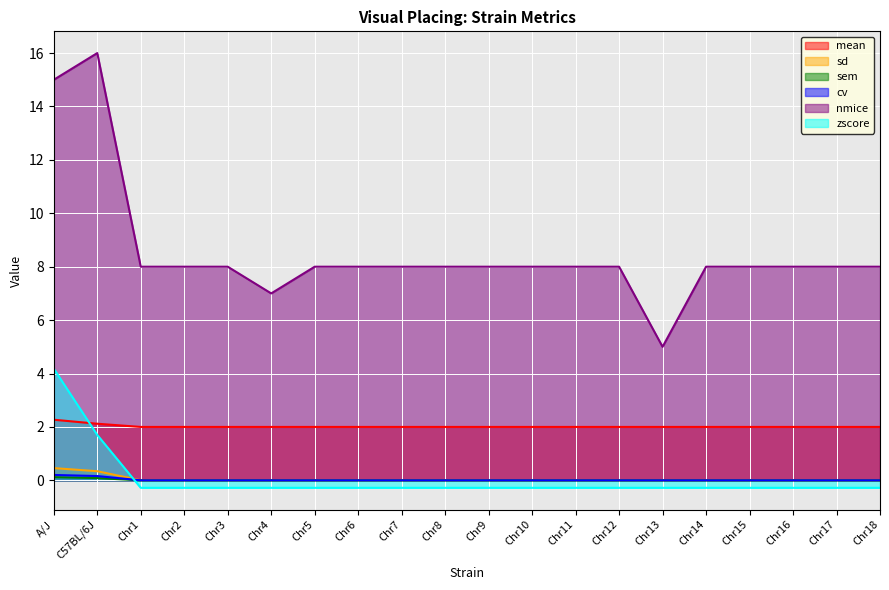

At which category does nmice reach its first local valley?

Chr4